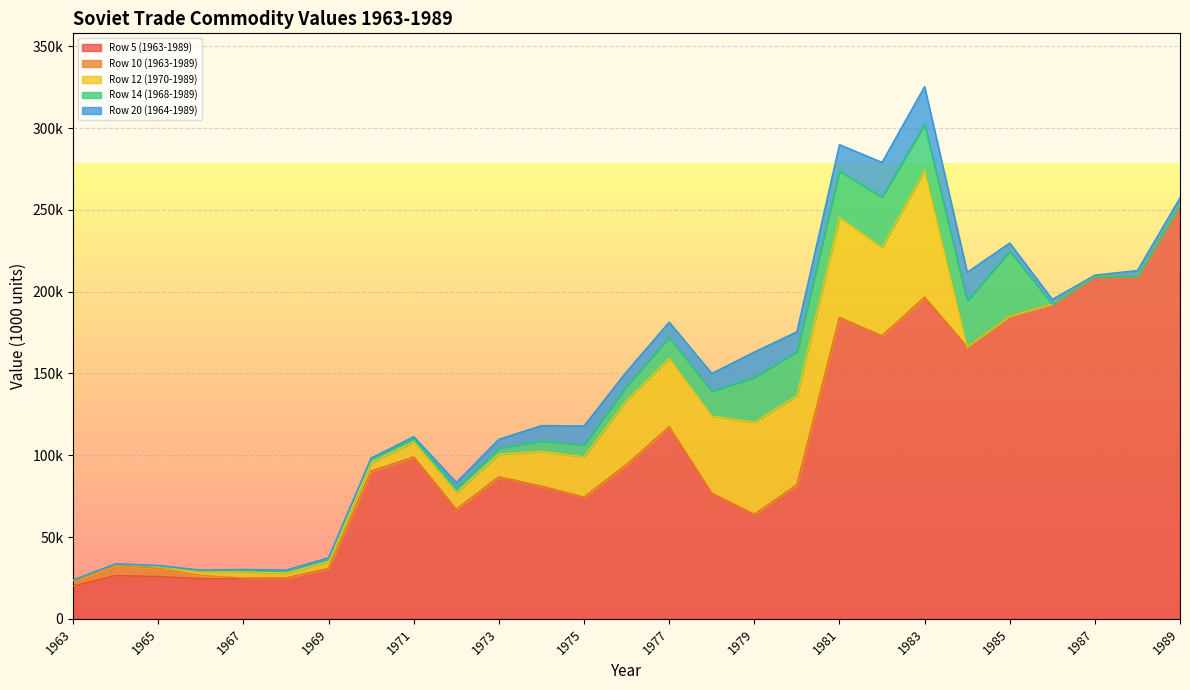

Reading left to right, list all the values displayed in this chart.

Row 5 (1963-1989): 20004	26438	25845	24580	24541	24967	30778	90291	98896	66980	86736	81053	74366	94245	117389	76849	63797	81869	184210	172990	196576	166177	184948	192370	209484	209157	252938
Row 10 (1963-1989): 3227	6217	4987	1973	389	0	0	0	0	0	0	0	0	0	0	0	0	0	0	0	0	0	0	0	0	0	0
Row 12 (1970-1989): 456	832	1345	2636	4043	3011	4253	5236	9215	10107	13906	21310	24694	39288	41882	47176	56434	54506	61079	54045	77720	0	0	0	0	0	0
Row 14 (1968-1989): 0	72	345	378	501	1076	1864	2729	2313	2849	3702	6437	7256	8852	12862	15178	27317	26894	28431	30831	27909	28202	39930	0	0	0	0
Row 20 (1964-1989): 66	117	62	209	705	755	468	0	939	3470	5434	9366	11627	8785	9284	10805	15581	12216	16222	21202	23221	17497	4919	2938	661	3822	4520